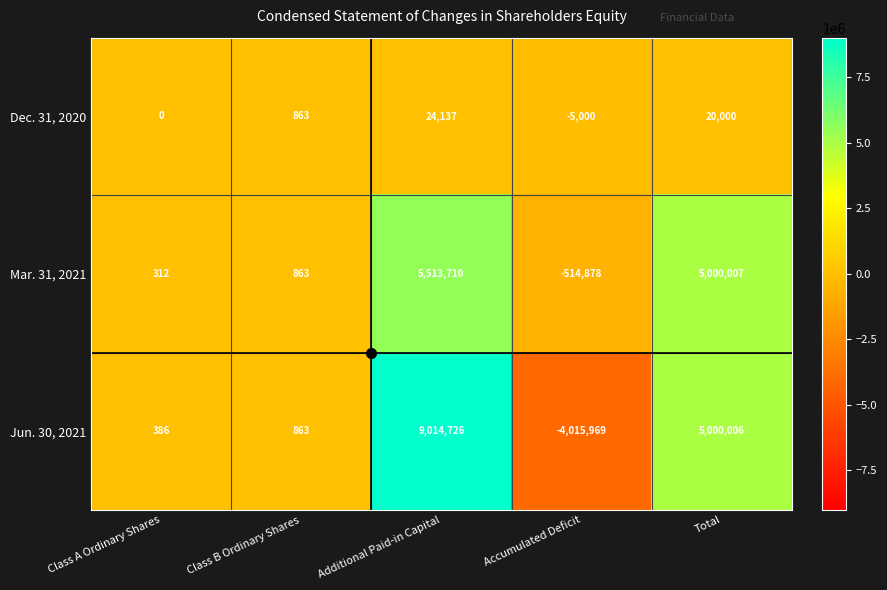

True or false: Mar. 31, 2021 has a value of 2524902 at Total.

False